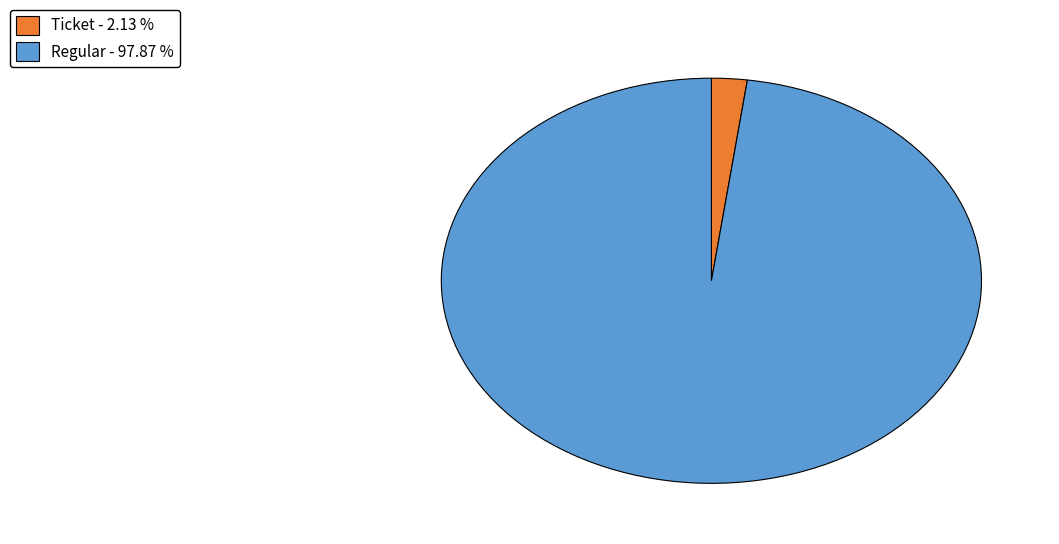

Which category has the biggest portion of the pie?

Regular - 97.87 %